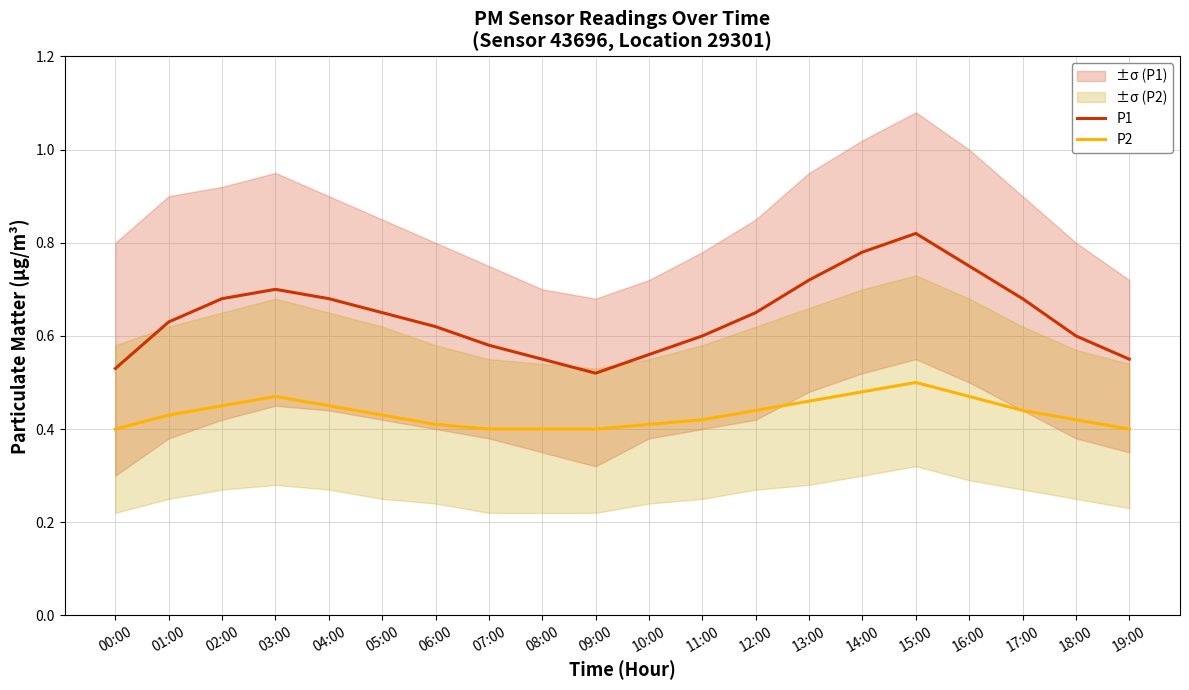

What is the difference between the maximum and minimum values in the P1 series?

0.3